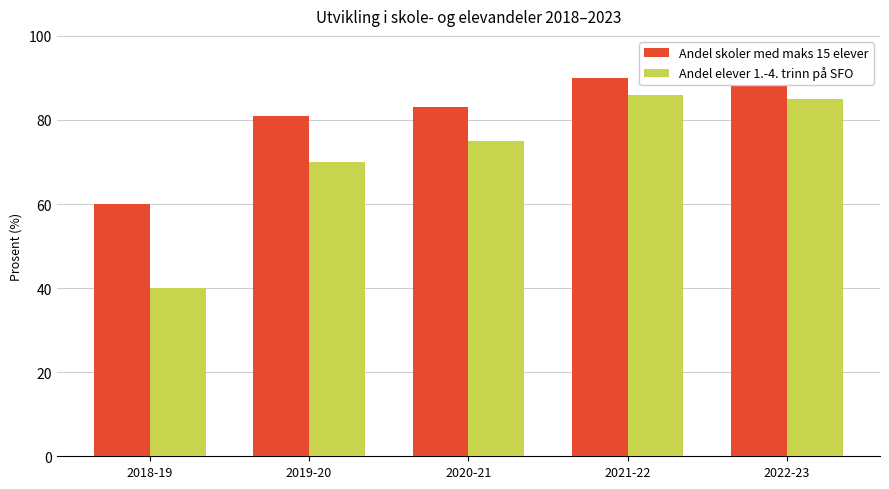

What is the sum of the Andel skoler med maks 15 elever values at 2021-22 and 2022-23?

179